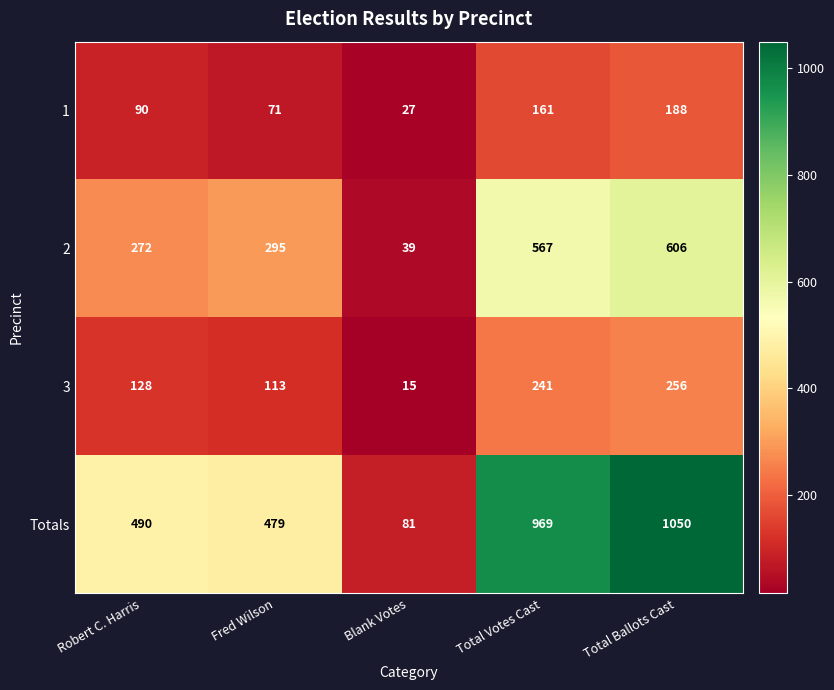

Read the Totals value at Fred Wilson, to the nearest 50.

500